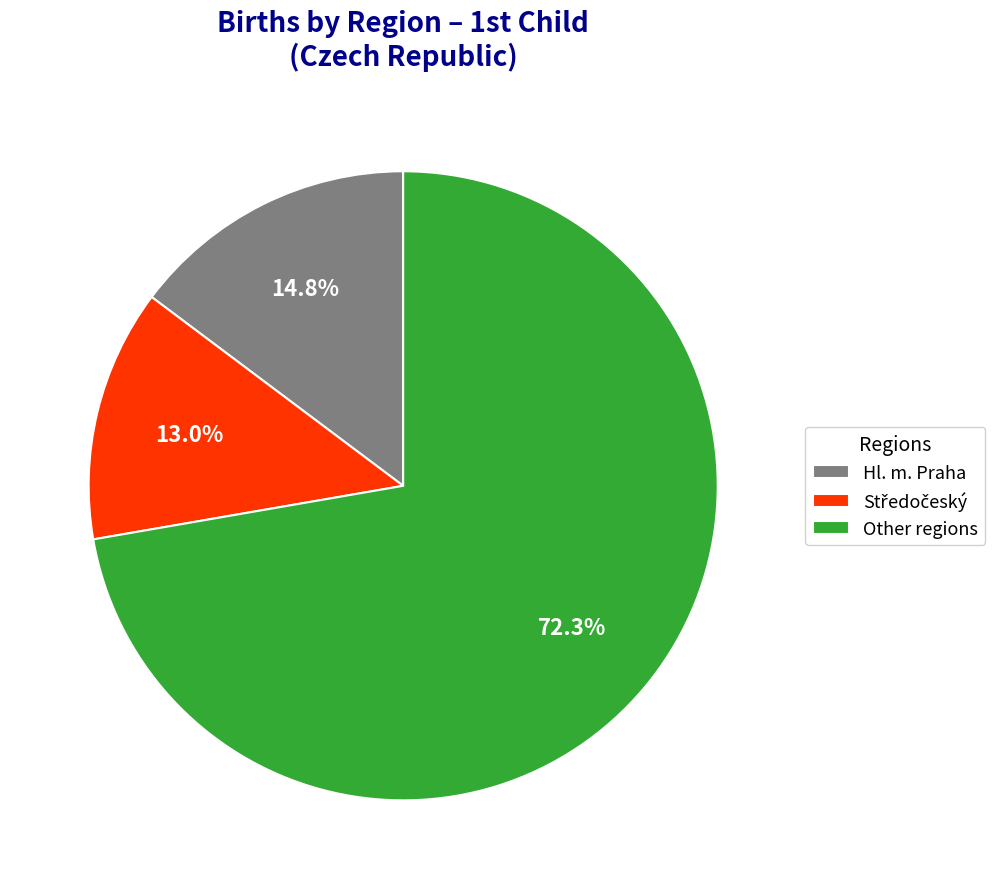

Count the number of slices in the pie.

3